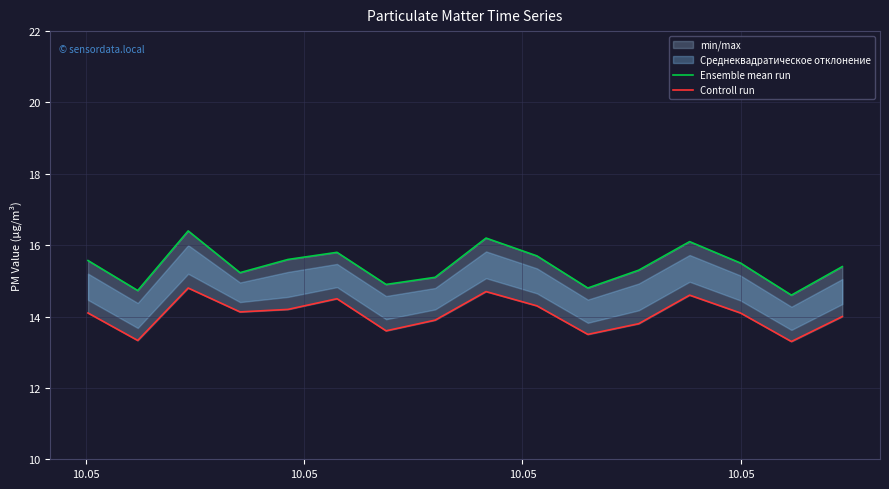

Does the chart display data point markers on the line(s)?

No